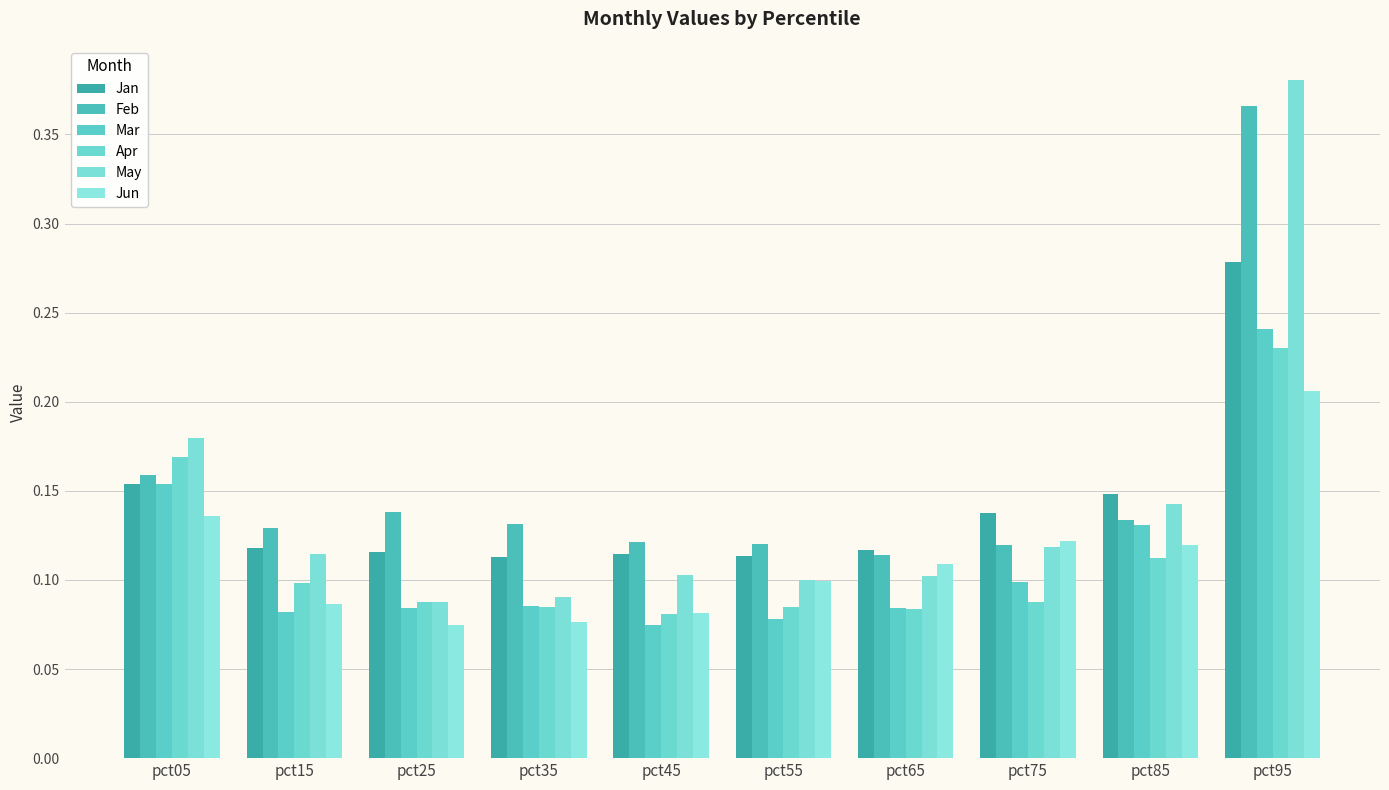

Reading right to left, what are all the values shown in this chart?

Jan: 0.3	0.1	0.1	0.1	0.1	0.1	0.1	0.1	0.1	0.2
Feb: 0.4	0.1	0.1	0.1	0.1	0.1	0.1	0.1	0.1	0.2
Mar: 0.2	0.1	0.1	0.1	0.1	0.1	0.1	0.1	0.1	0.2
Apr: 0.2	0.1	0.1	0.1	0.1	0.1	0.1	0.1	0.1	0.2
May: 0.4	0.1	0.1	0.1	0.1	0.1	0.1	0.1	0.1	0.2
Jun: 0.2	0.1	0.1	0.1	0.1	0.1	0.1	0.1	0.1	0.1